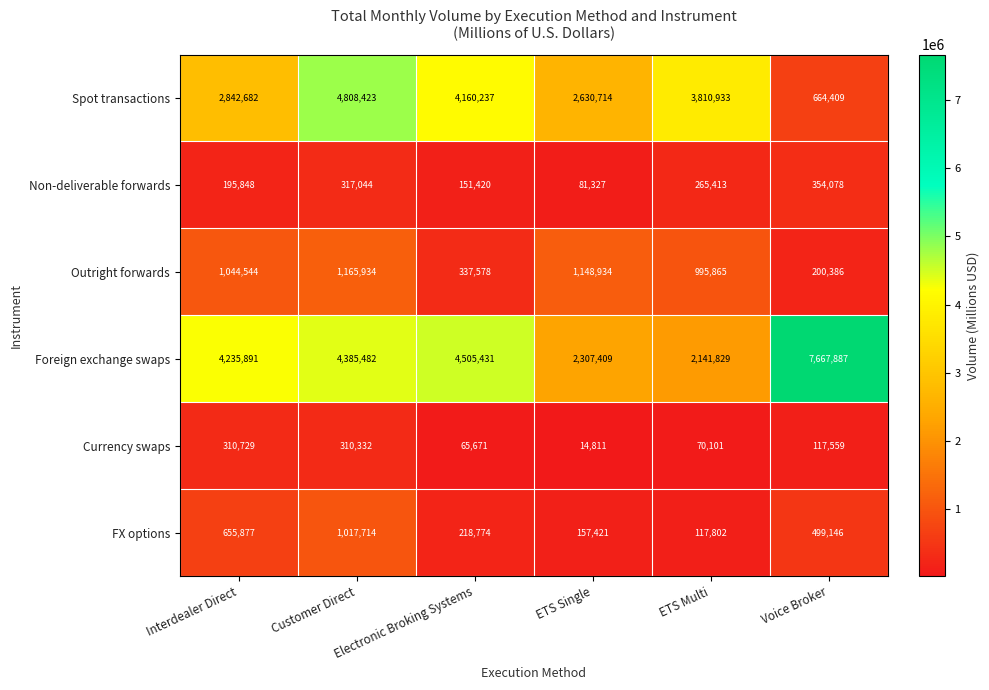

At which label does Spot transactions first exceed 3810933?

Customer Direct